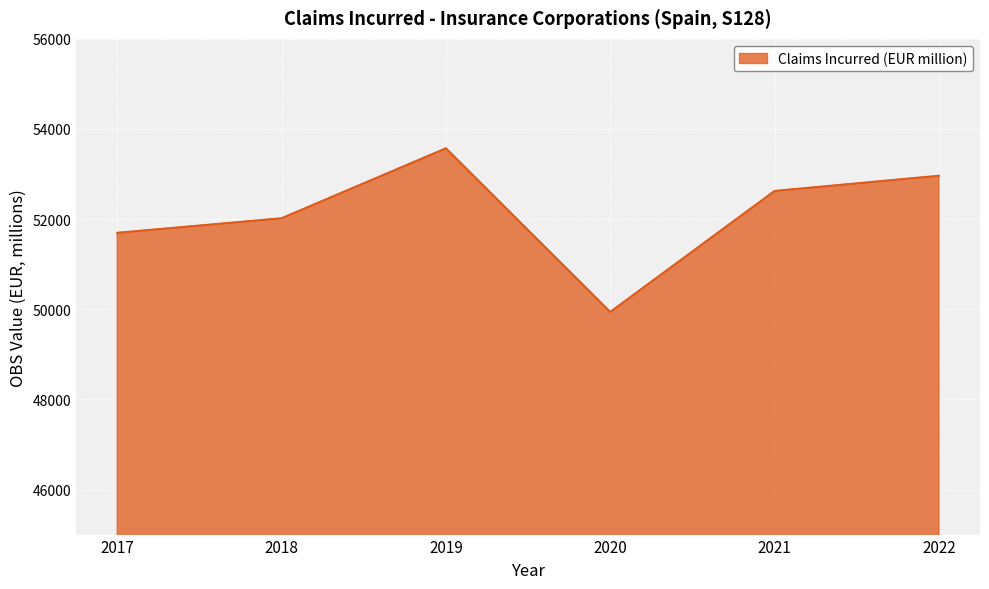

Which category has the lowest value across all series?

2020